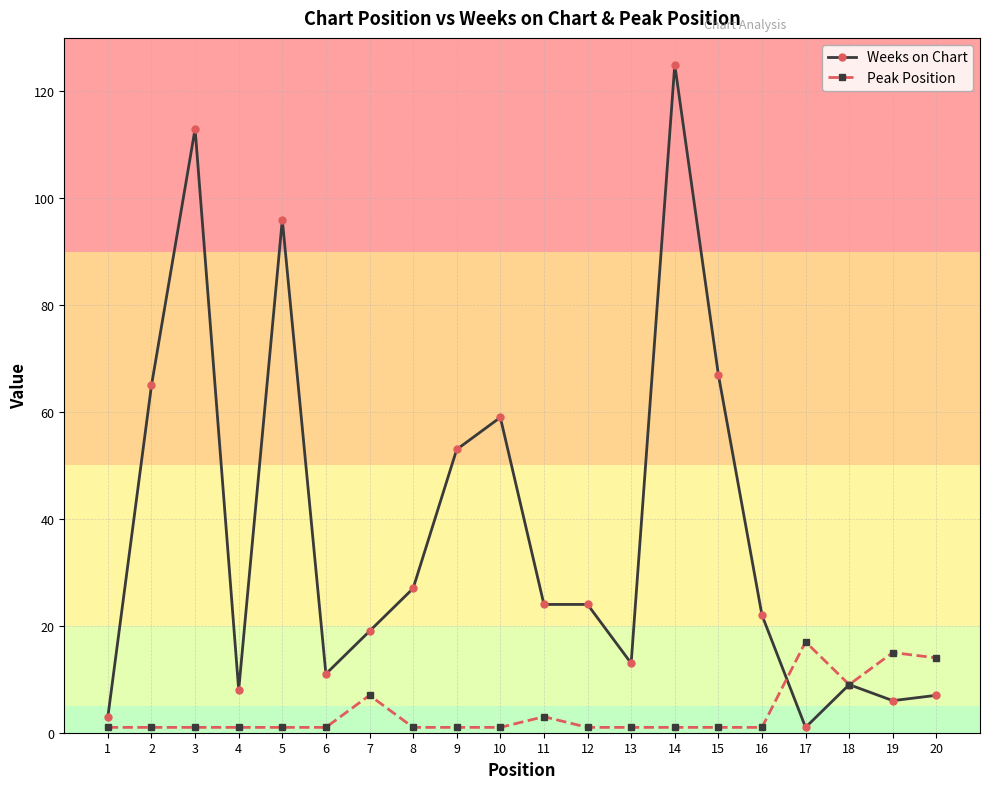

Rank the series by their maximum value, from lowest to highest.

Peak Position, Weeks on Chart